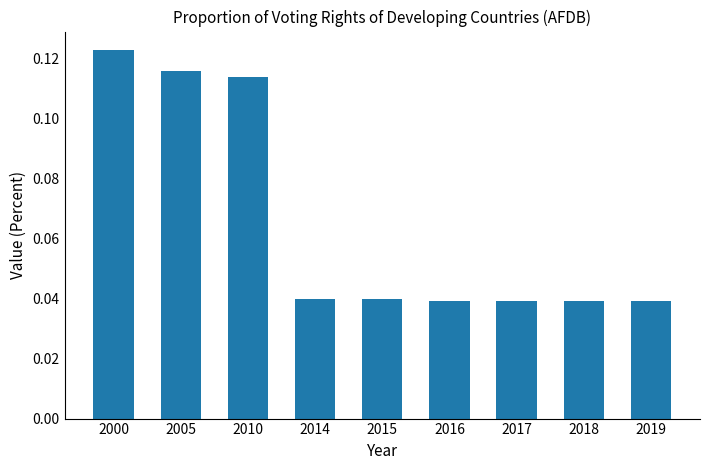

The chart shows a value of 0.1 at 2016. True or false?

False